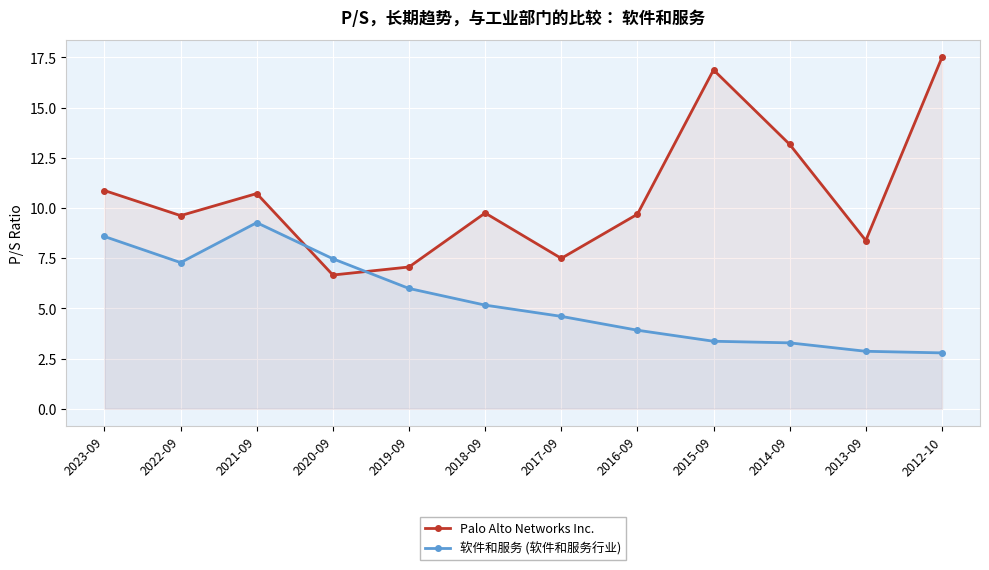

Rank the series by their maximum value, from highest to lowest.

Palo Alto Networks Inc., 软件和服务 (软件和服务行业)